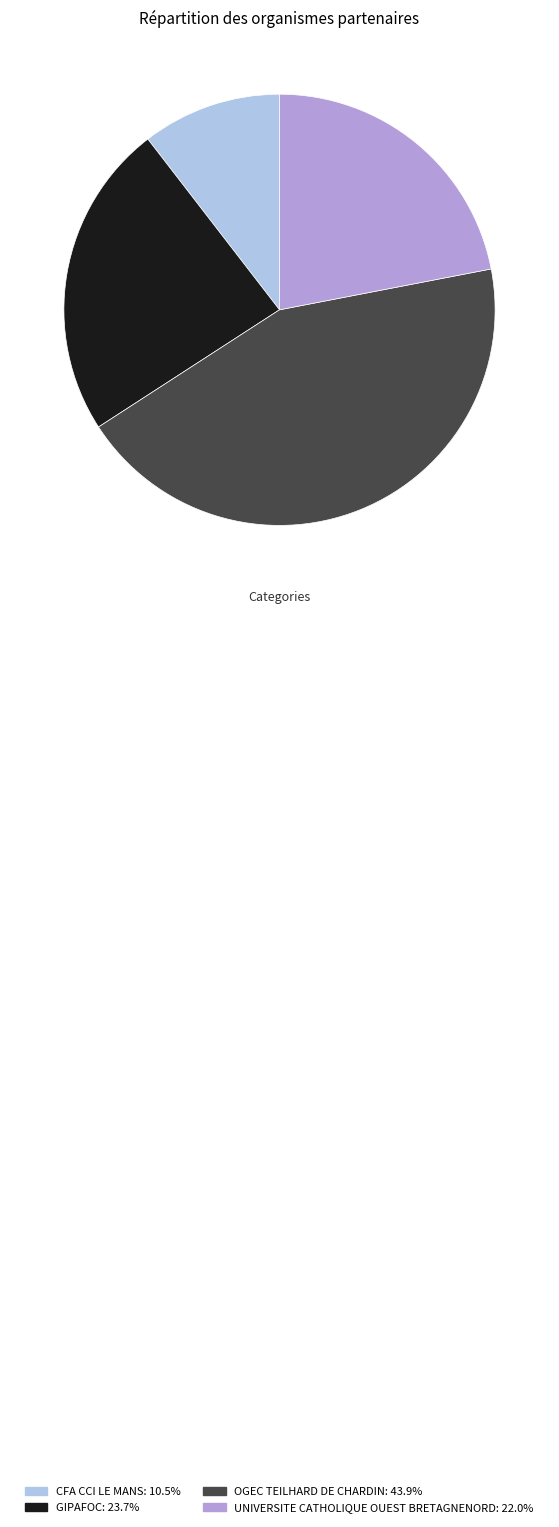

Is it true that UNIVERSITE CATHOLIQUE OUEST BRETAGNENORD is 22% of the pie?

True